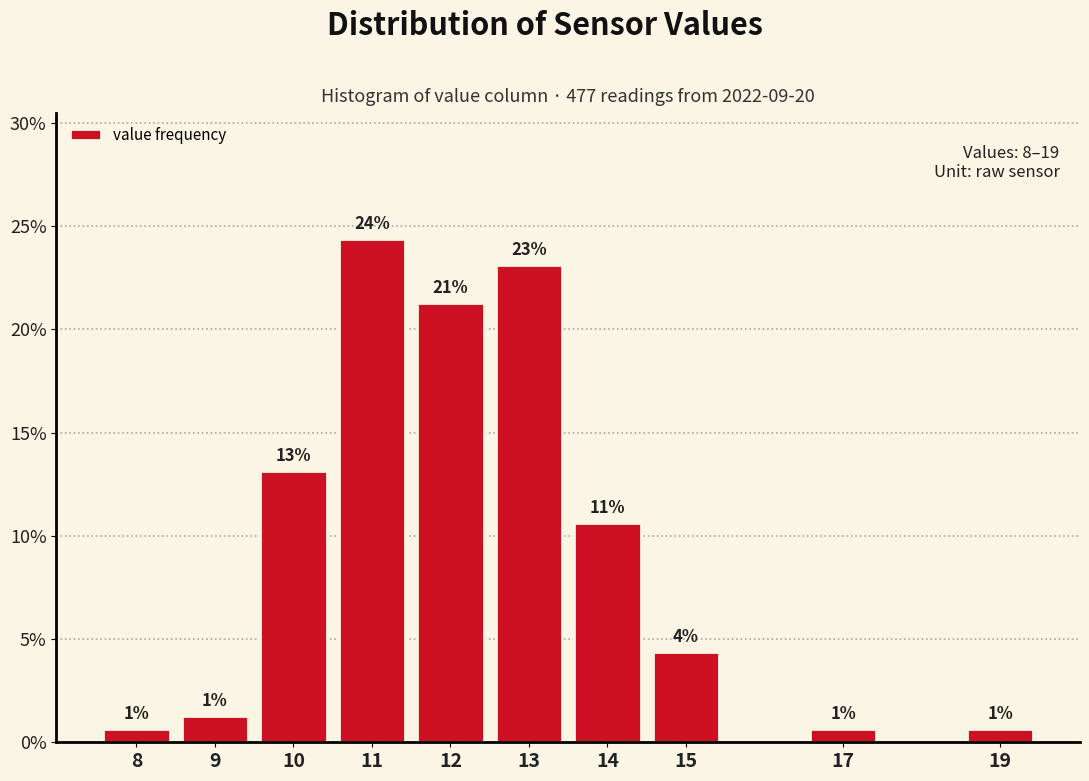

Does the chart contain any negative values?

No